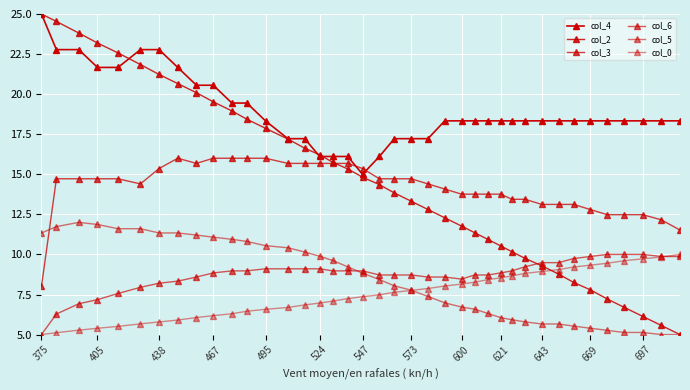

At which label does col_6 reach its minimum?

375